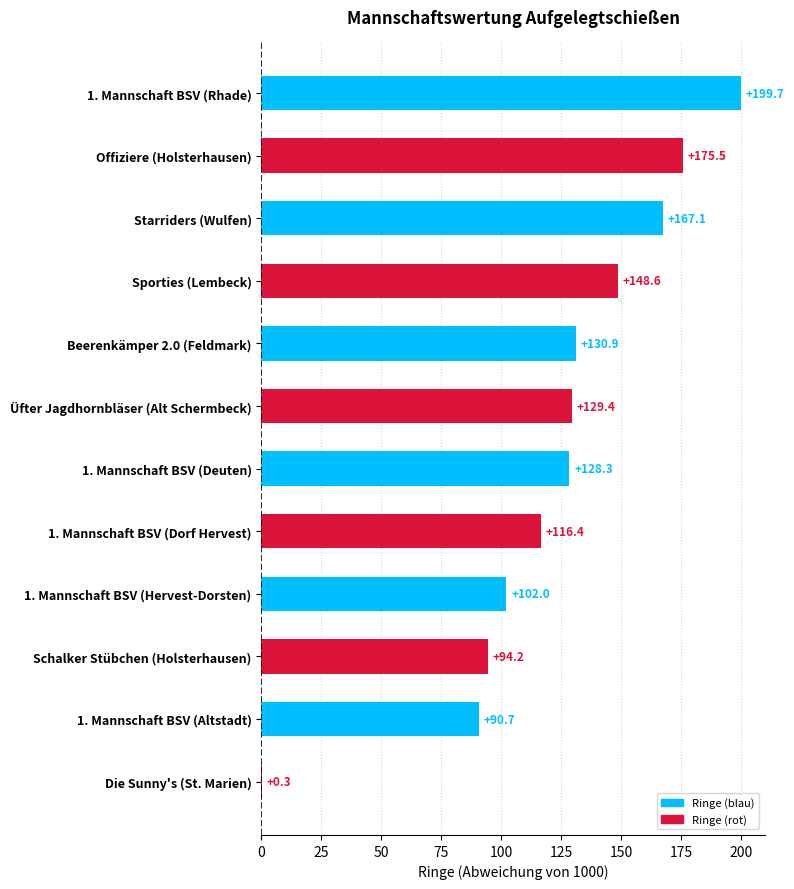

What is the change in value from Starriders (Wulfen) to Schalker Stübchen (Holsterhausen)?

-72.9